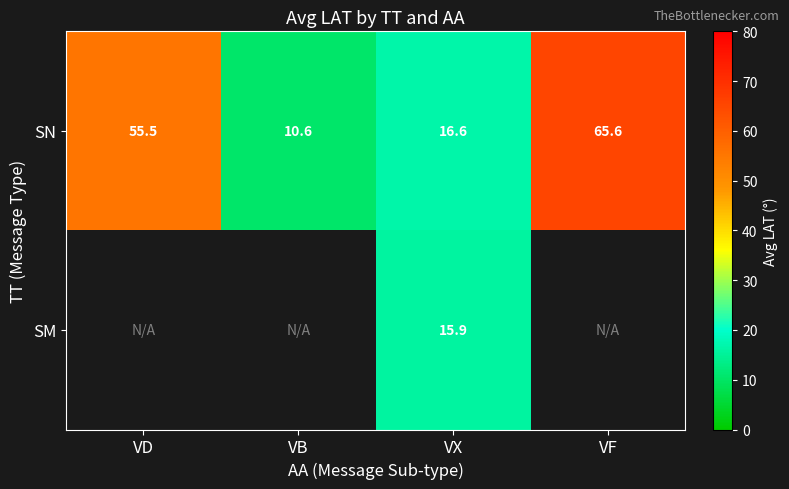

What is the maximum value shown in the chart?

65.6